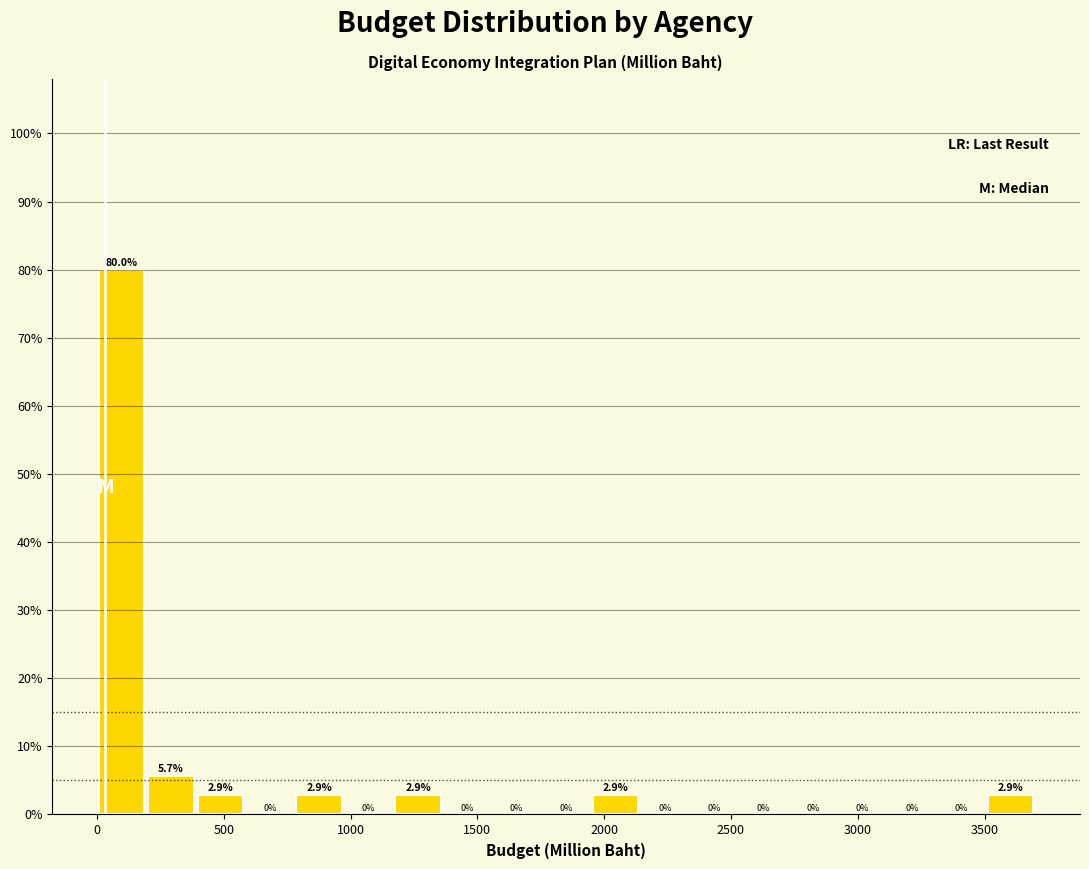

Around what value on the x-axis is the tallest bar? Give the approximate position of its centre, as read against the axis.

100